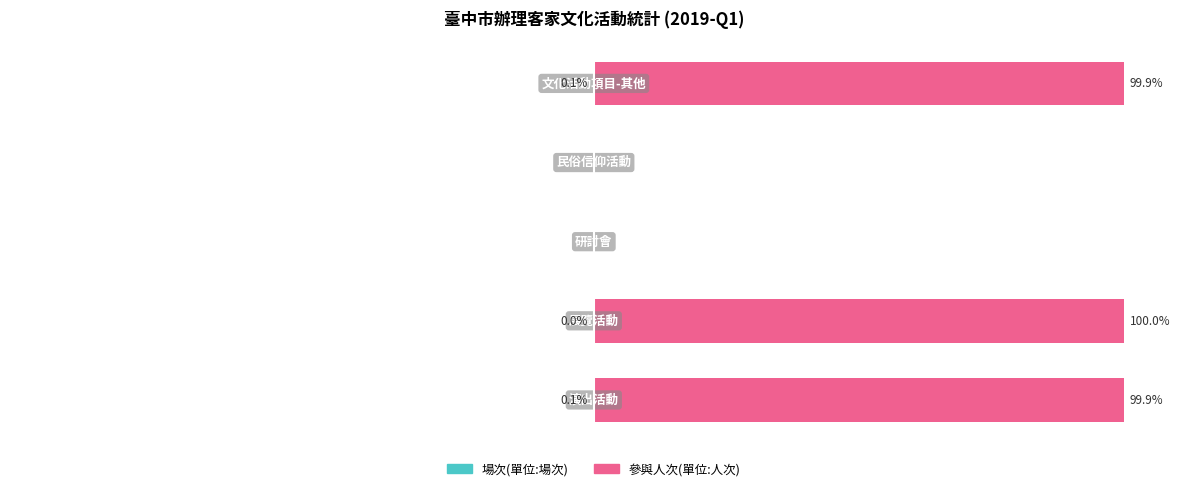

List the series in order of their peak value, highest first.

參與人次(單位:人次), 場次(單位:場次)